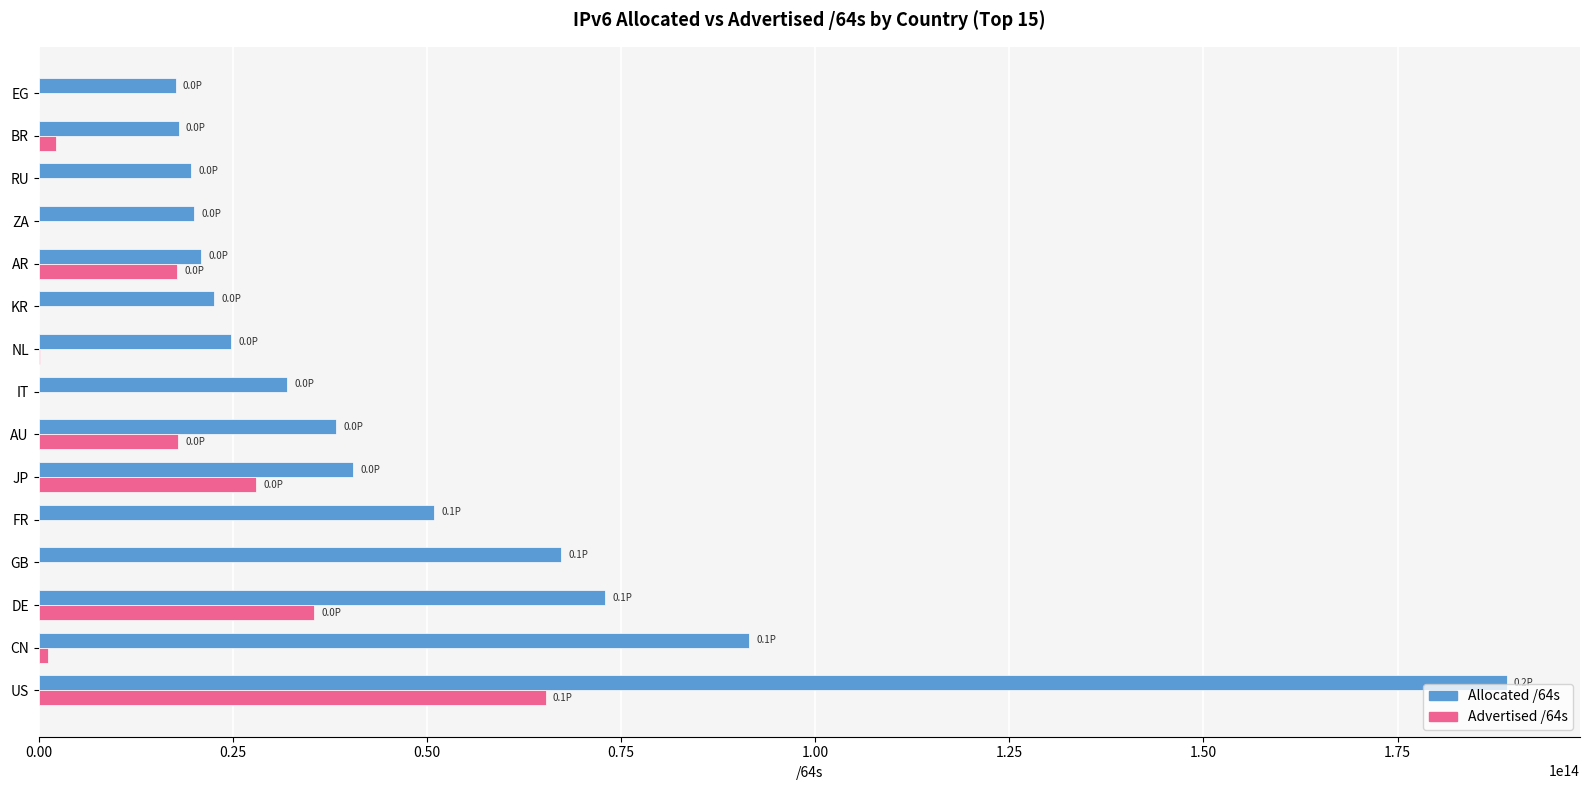

The Advertised /64s series shows 3979091066576 at AU. True or false?

False